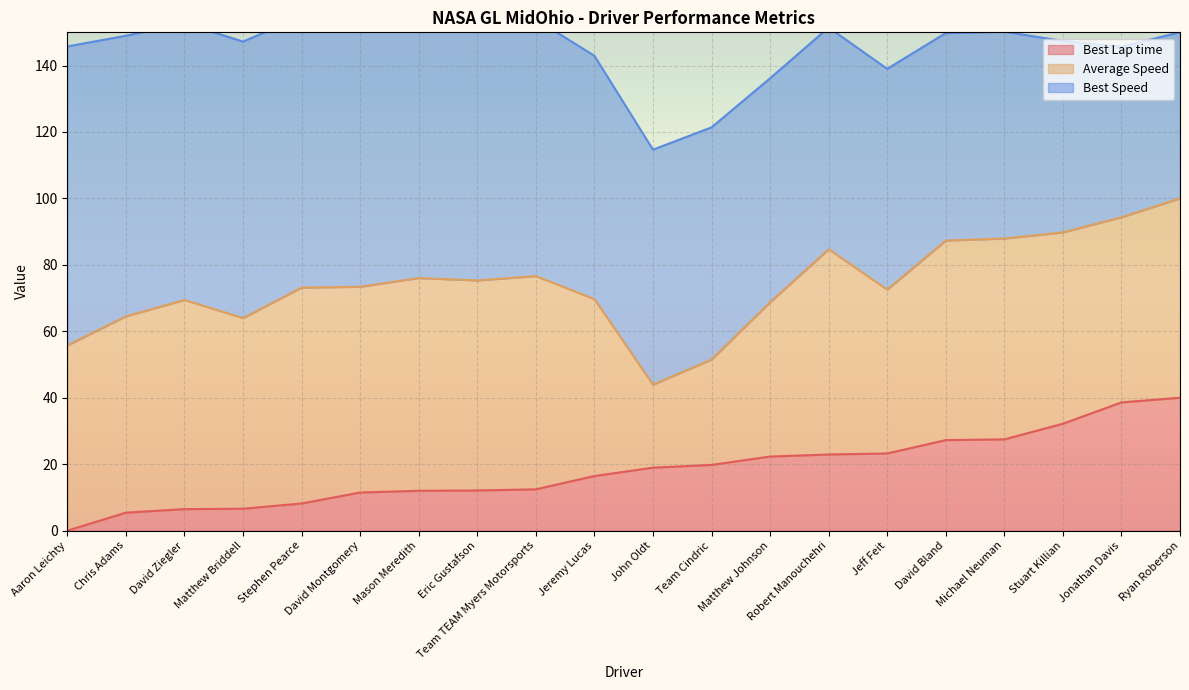

What is the label of the 4th point from the right?

Michael Neuman